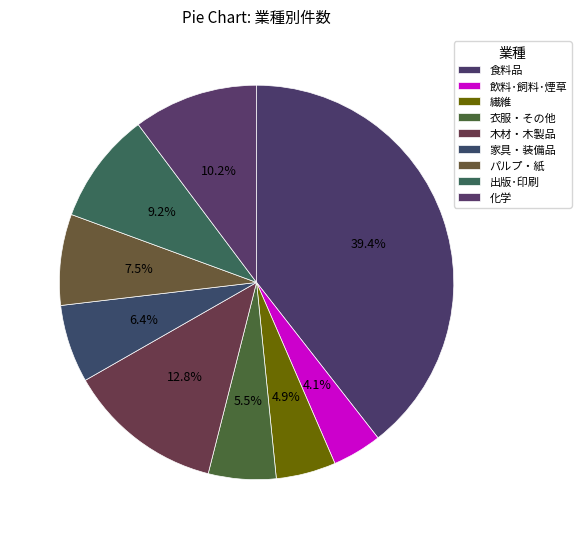

To the nearest percent, what is the average slice percentage?

11%